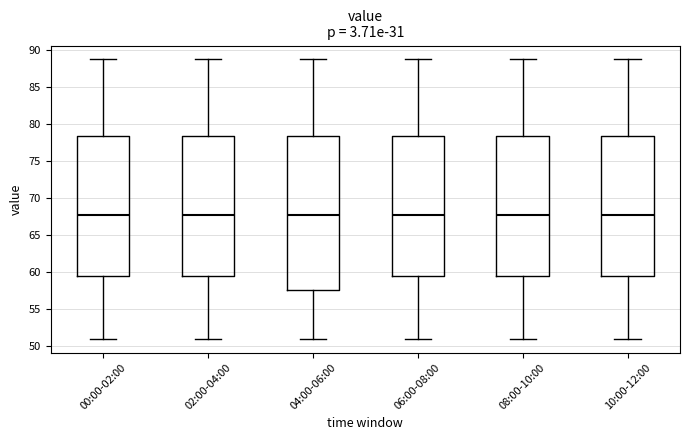

Which box is the tallest, from its lower edge to its upper edge?

04:00-06:00